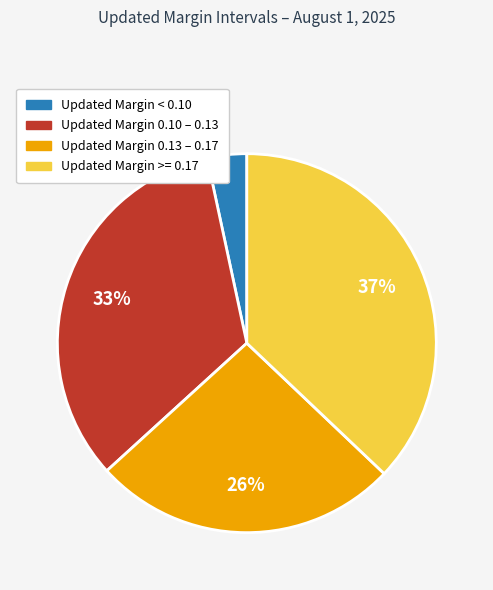

To the nearest percent, what is the difference between the largest and smallest slice percentages?

34%